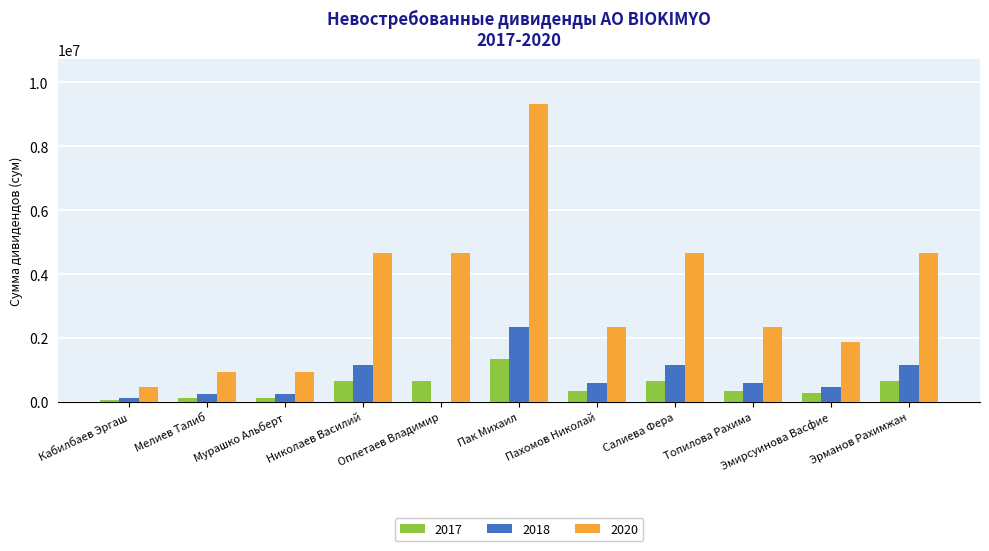

What is the total value across all series at Мурашко Альберт?

1300560